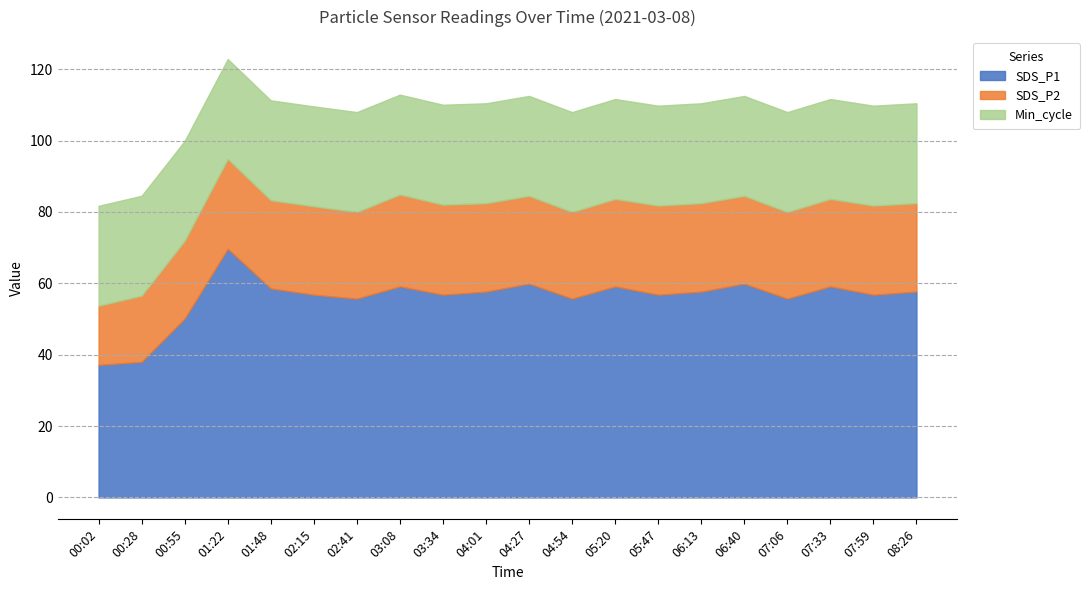

Between 04:27 and 07:06, which series saw the biggest shift?

SDS_P1